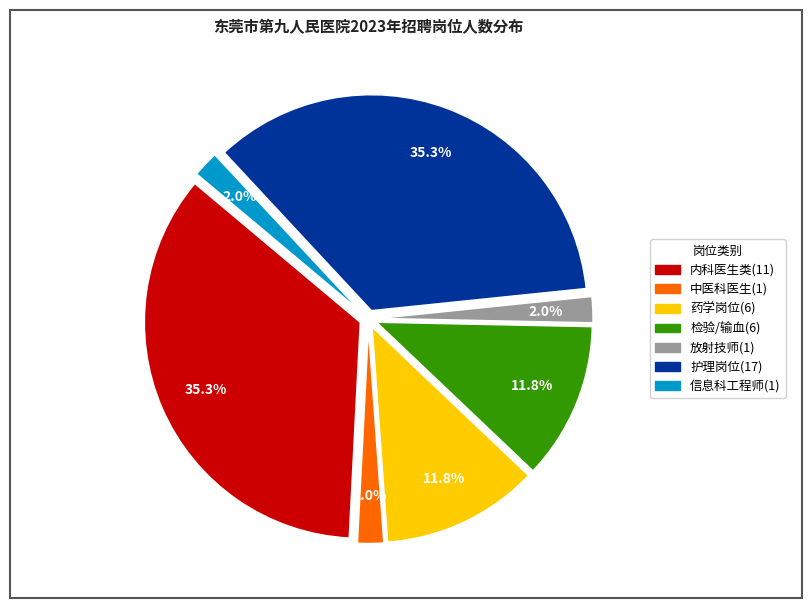

Is there any slice that represents more than half of the pie?

No